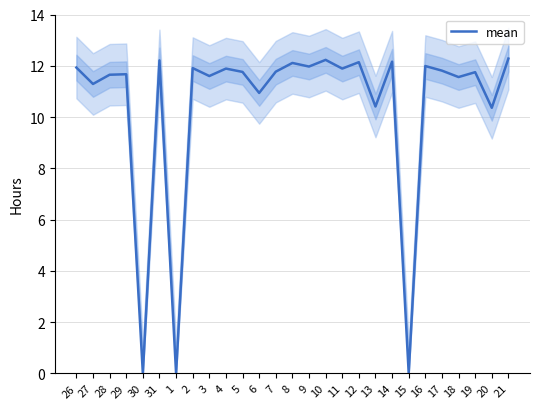

Which has a higher value, 14 or 19?

14